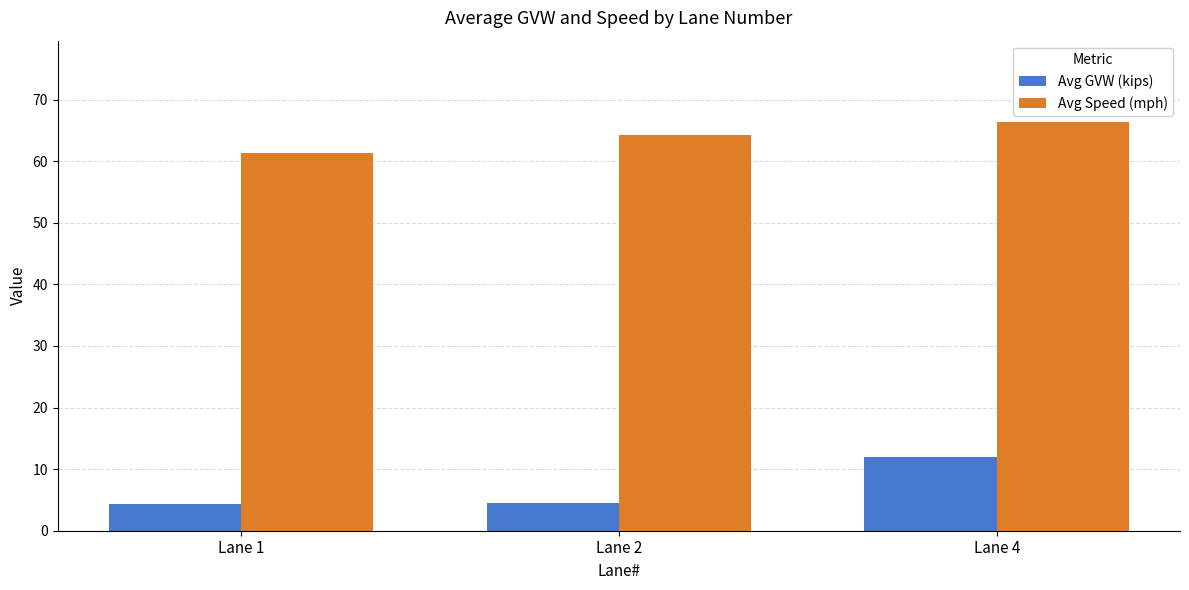

How many distinct data groups are displayed?

2